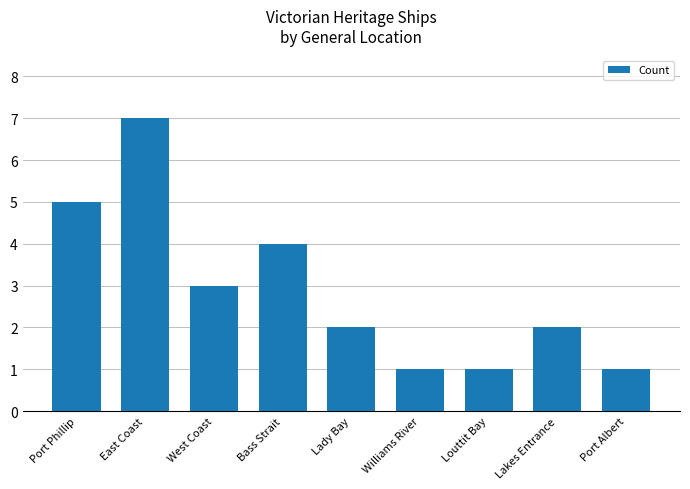

How many categories are shown in the chart?

9